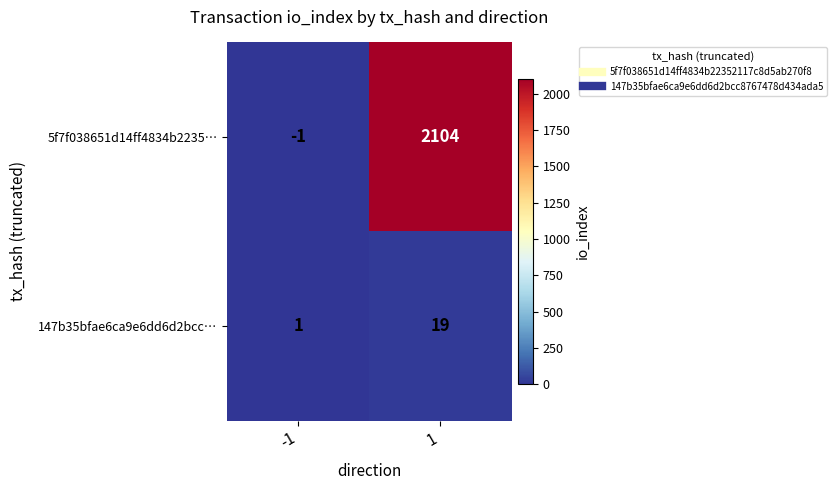

Which label corresponds to the largest value in the chart?

1